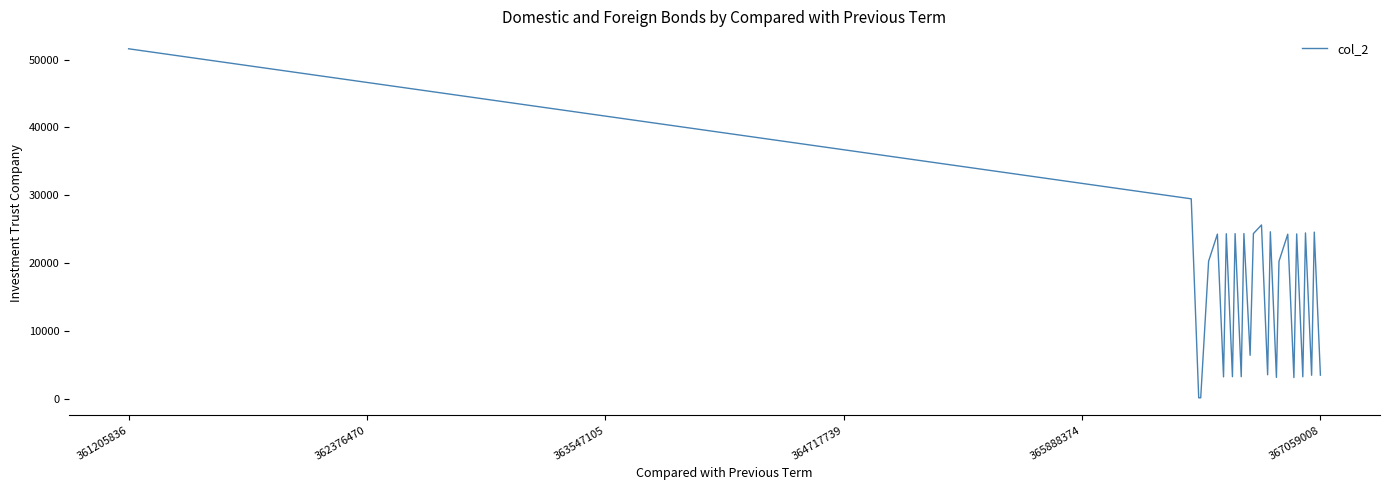

What is the greatest value displayed?

51591